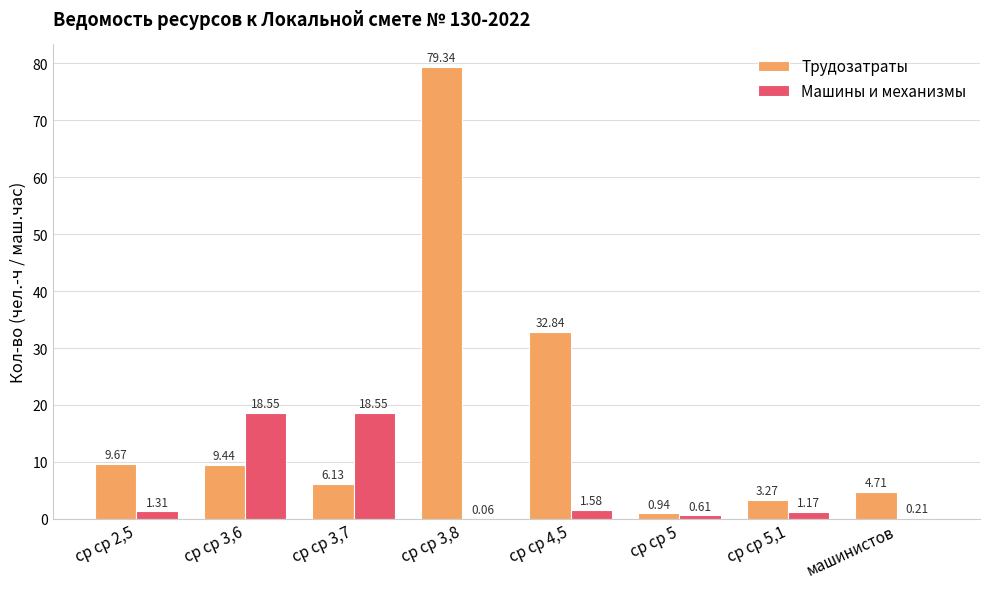

Does the chart contain stacked bars?

No